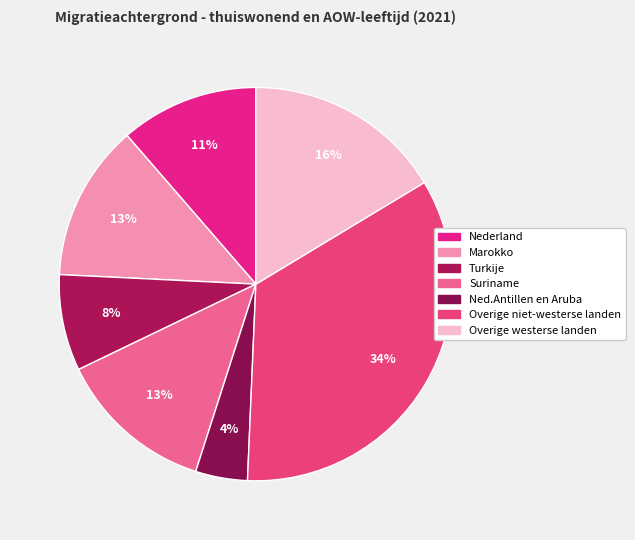

Do Nederland and Marokko together represent more than half of the pie?

No